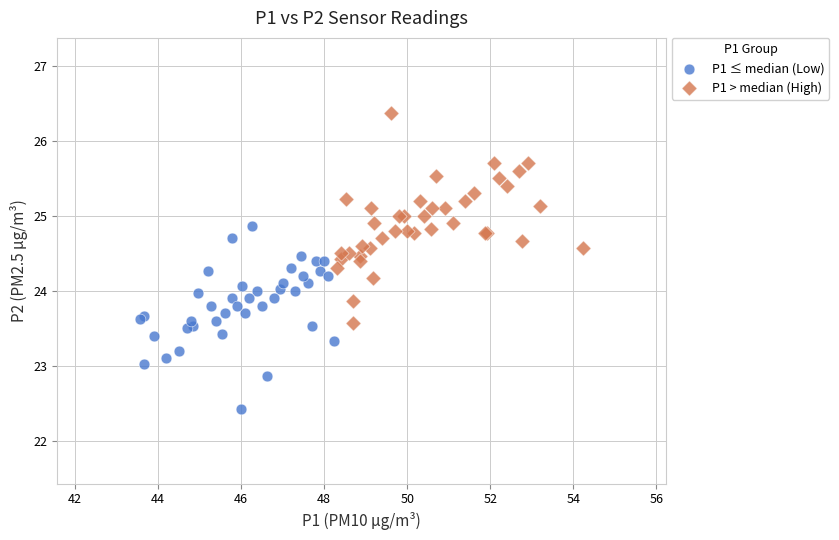

Which series reaches the maximum Y coordinate?

P1 > median (High)